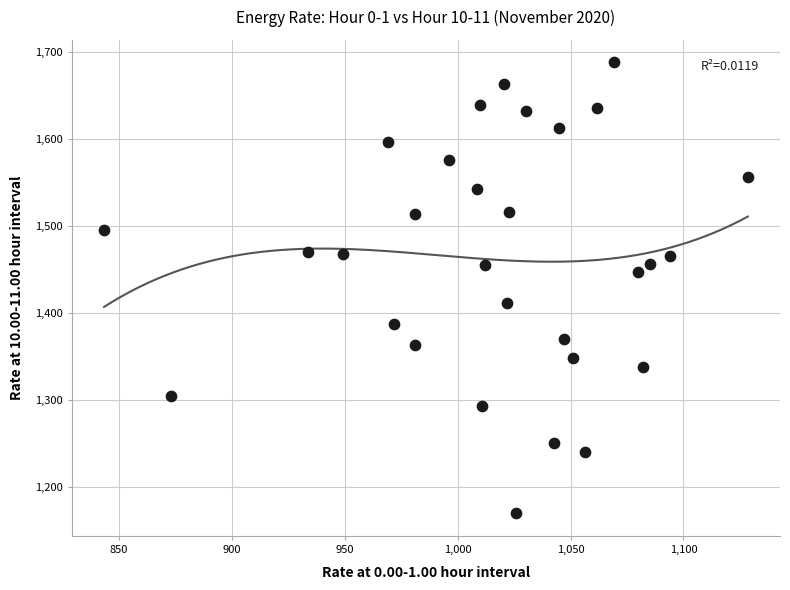

What is the range of X values (max minus min)?

285.2